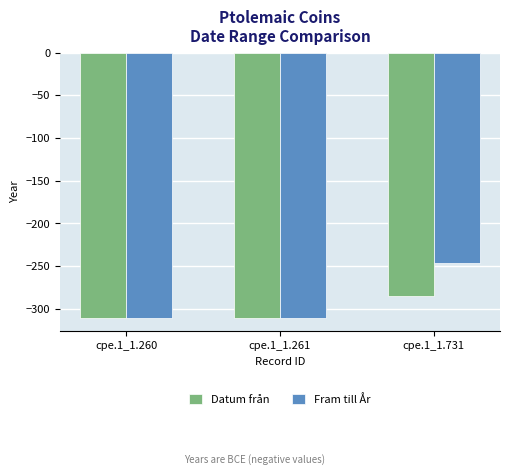

At which category is the sum across all series the highest?

cpe.1_1.731